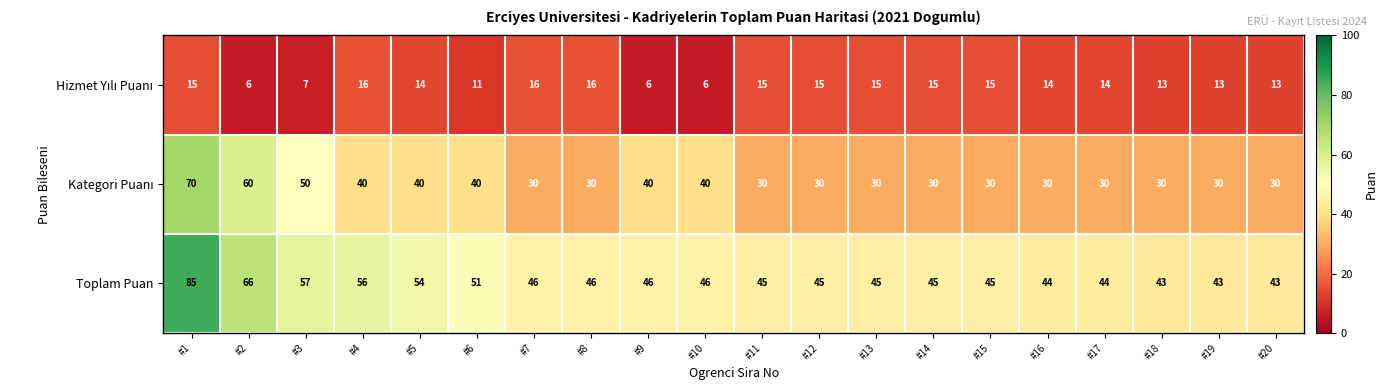

True or false: Toplam Puan has a value of 44 at #17.

True